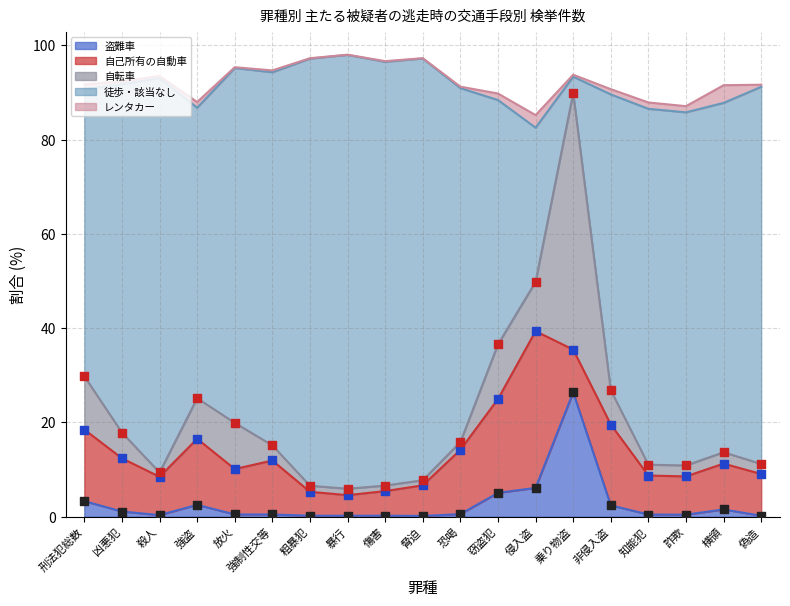

The 盗難車 series shows 35.5 at 乗り物盗. True or false?

False